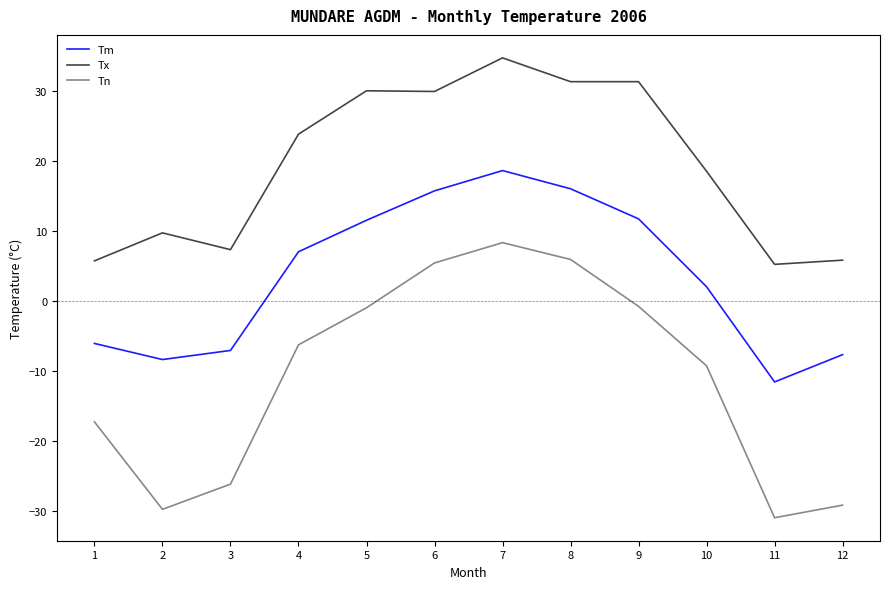

True or false: Tn and Tm intersect in this chart.

False